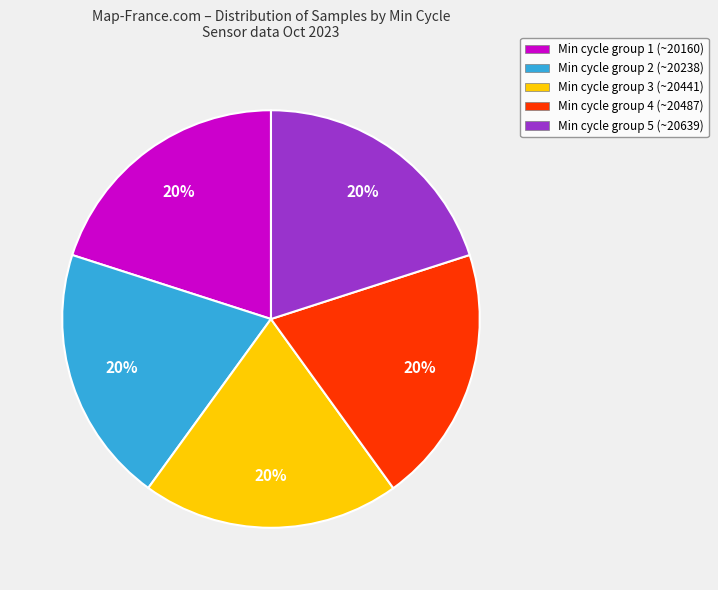

To the nearest percent, what is the combined percentage of Min cycle group 1 (~20160) and Min cycle group 2 (~20238)?

40%